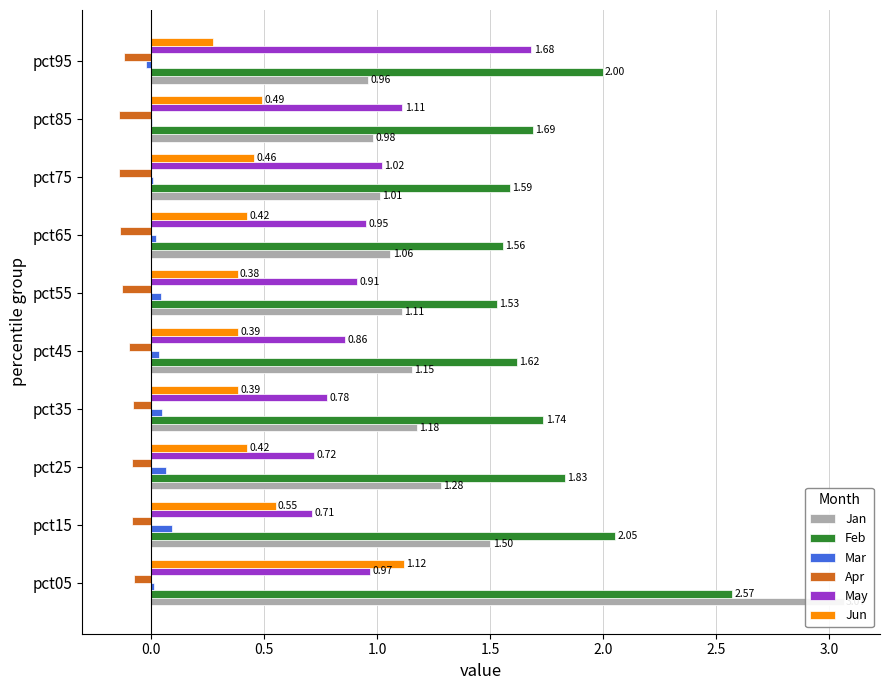

How many bars are there in each group?

6